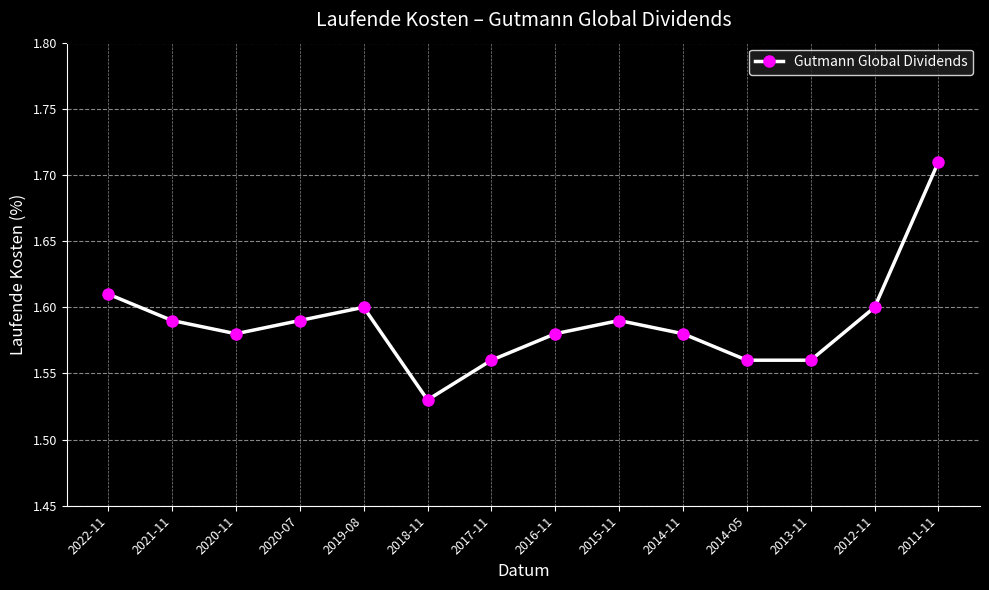

What position from the right is 2012-11?

2